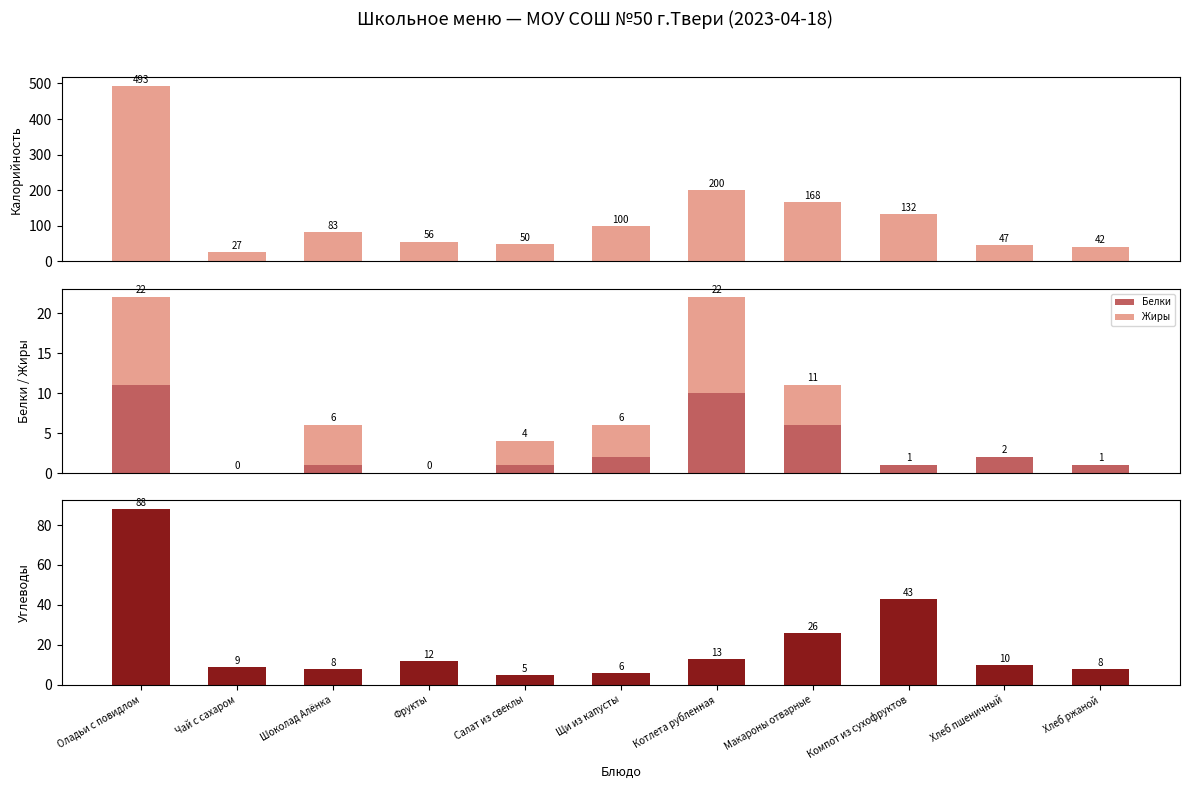

The Углеводы series shows 10 at Щи из капусты. True or false?

False